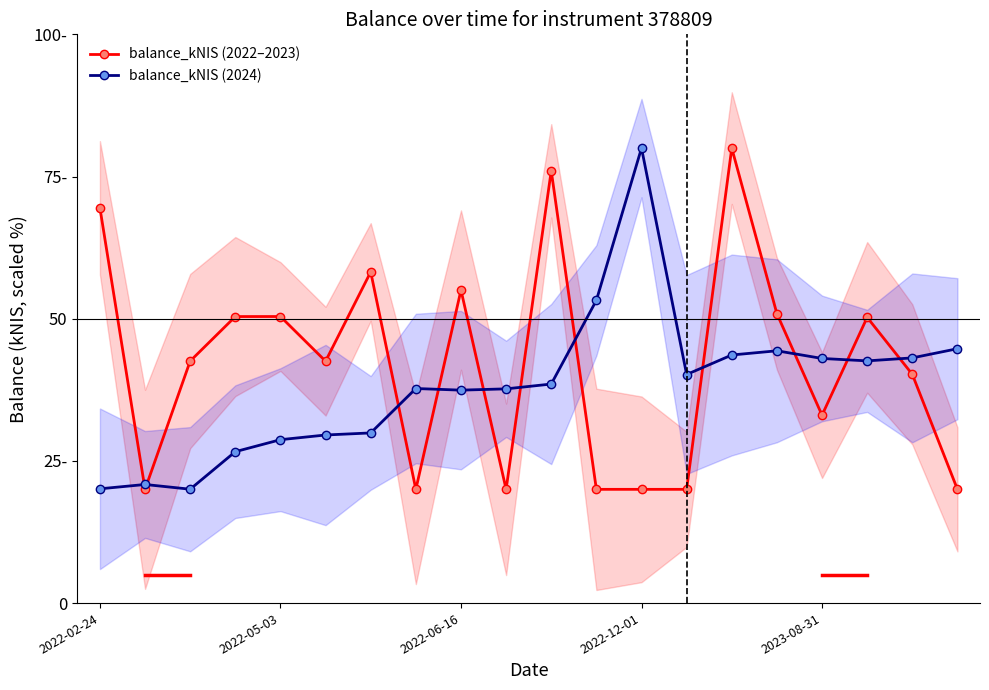

List the series in order of their overall mean, lowest first.

balance_kNIS (2024), balance_kNIS (2022–2023)